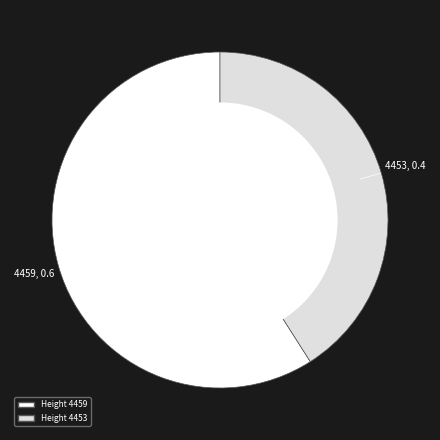

Does 4459, 0.6 account for over 50% of the chart?

Yes